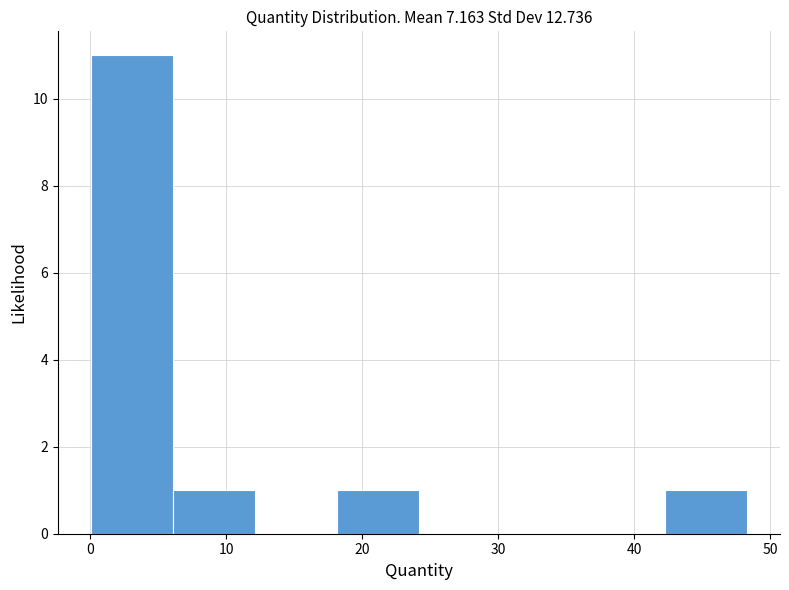

What is the height of the bar covering 6 to 12 on the x-axis? Neither the bar edges nor the heights are printed on the chart, so give them approximately, as read against the axes.

1